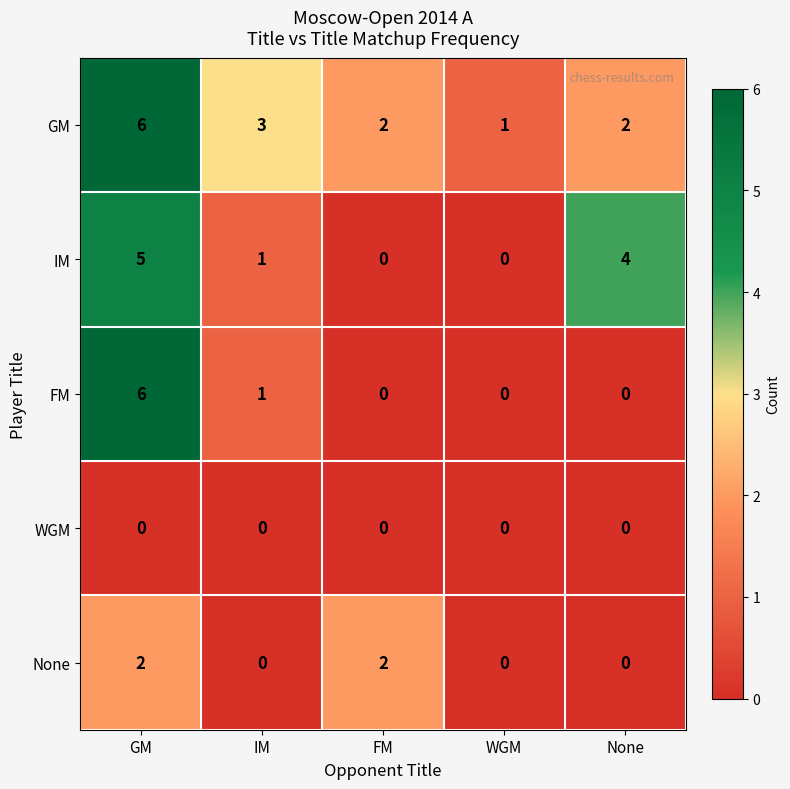

What is the total value across all series at IM?

5